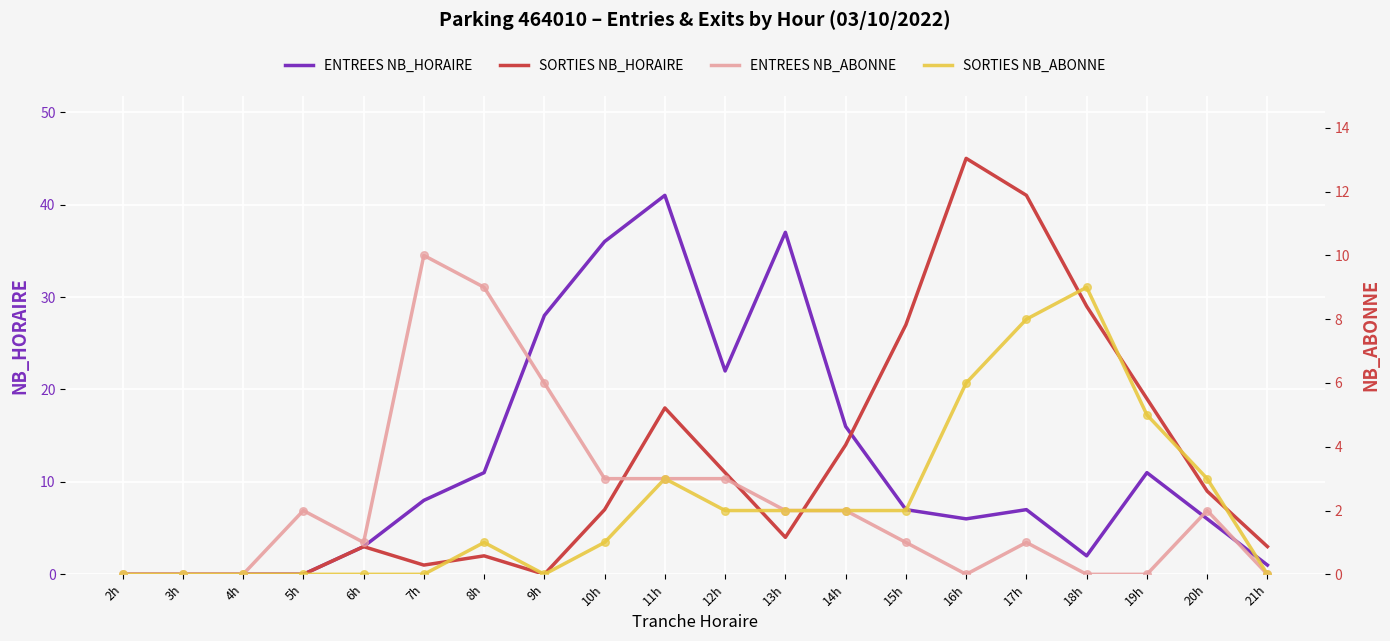

Is the value of ENTREES NB_ABONNE at 20h greater than the value of SORTIES NB_HORAIRE at 5h?

Yes